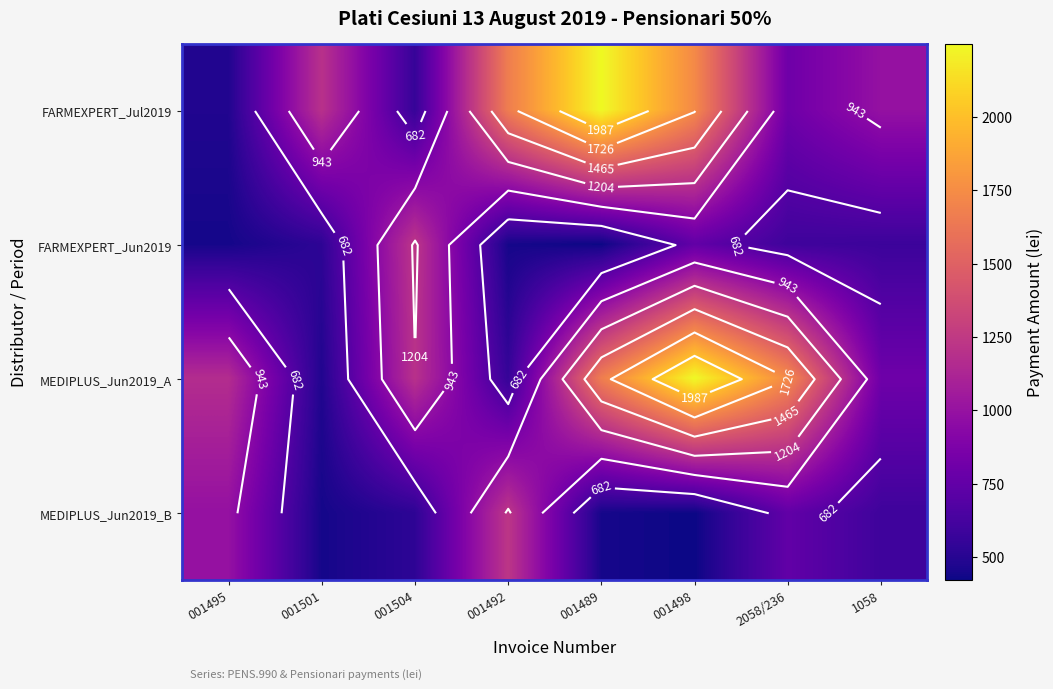

Is it true that FARMEXPERT_Jun2019 equals 912.5 at 001501?

False